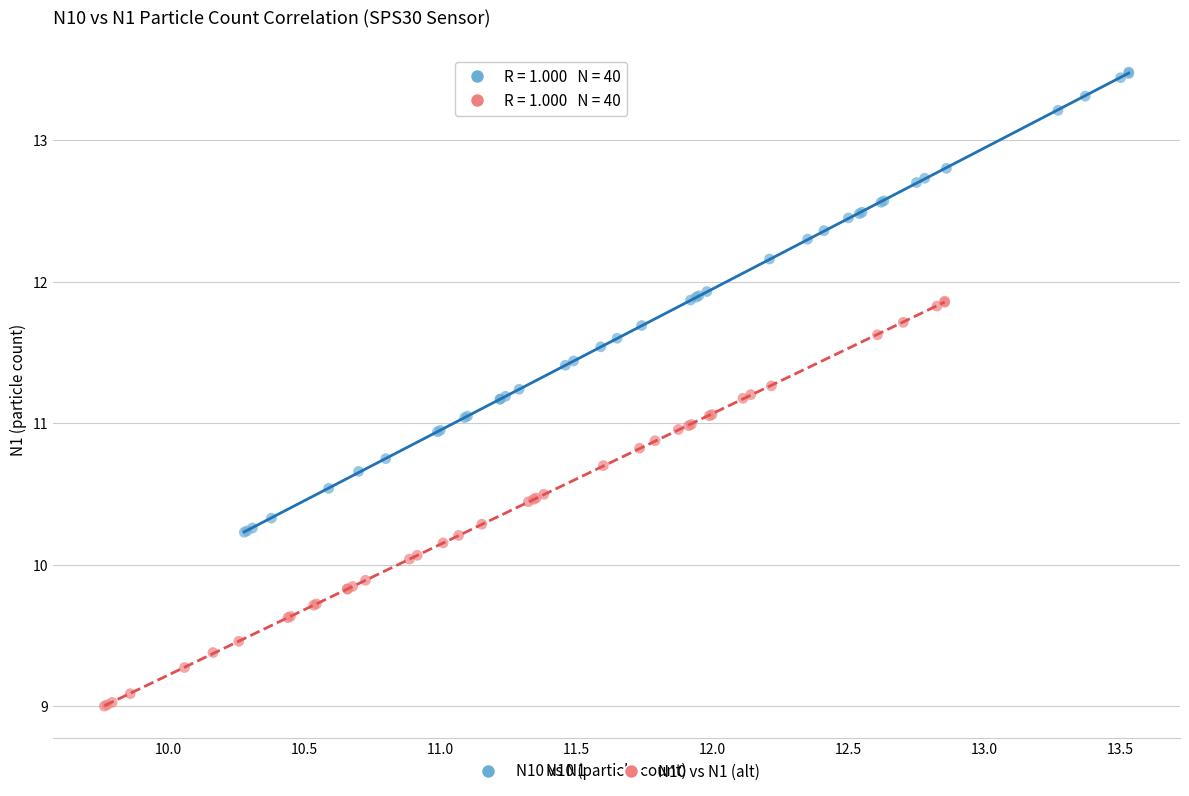

Which series reaches the maximum Y coordinate?

N10 vs N1